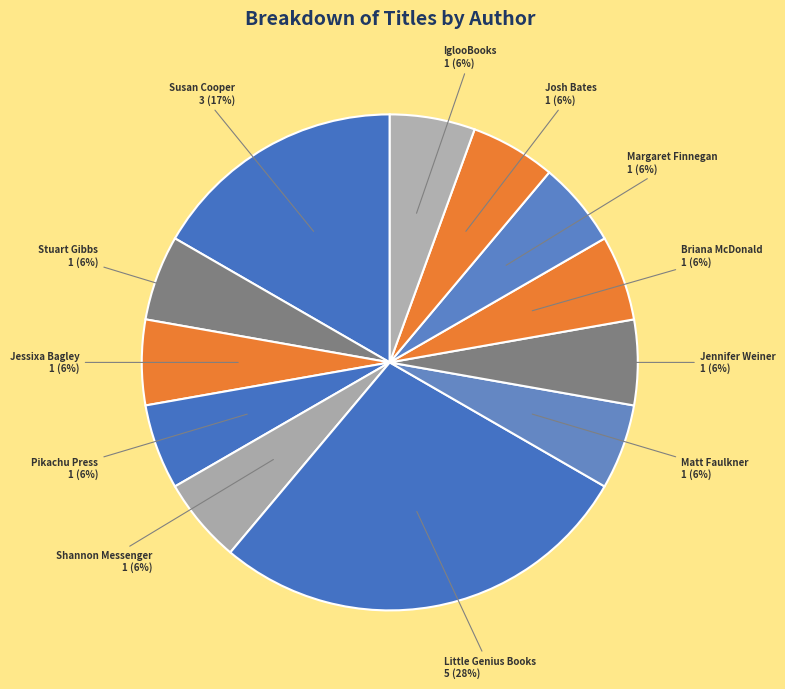

Do Margaret Finnegan and Josh Bates together represent more than half of the pie?

No